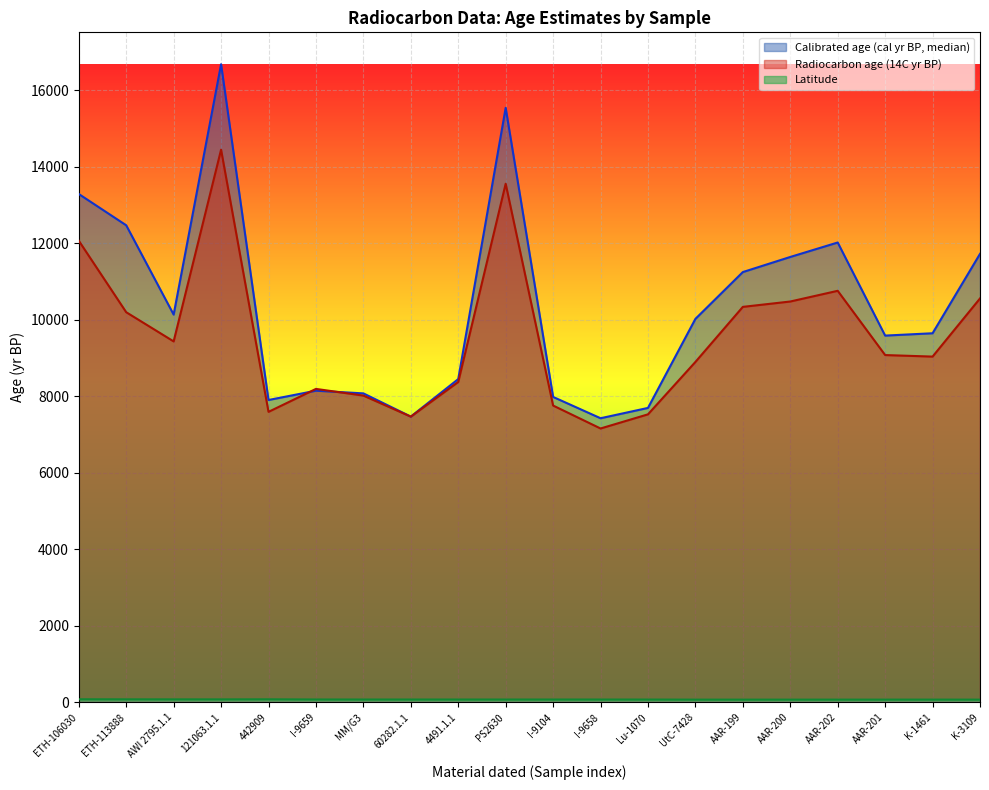

At how many categories does at least one series exceed 10405?

8